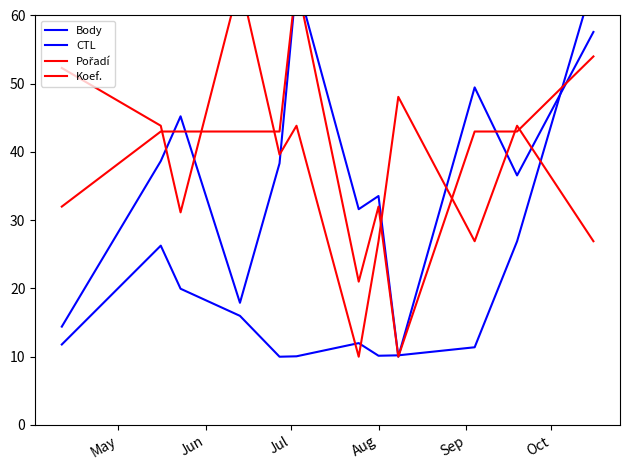

Which series ends up on top after the final intersection of Body and CTL?

CTL